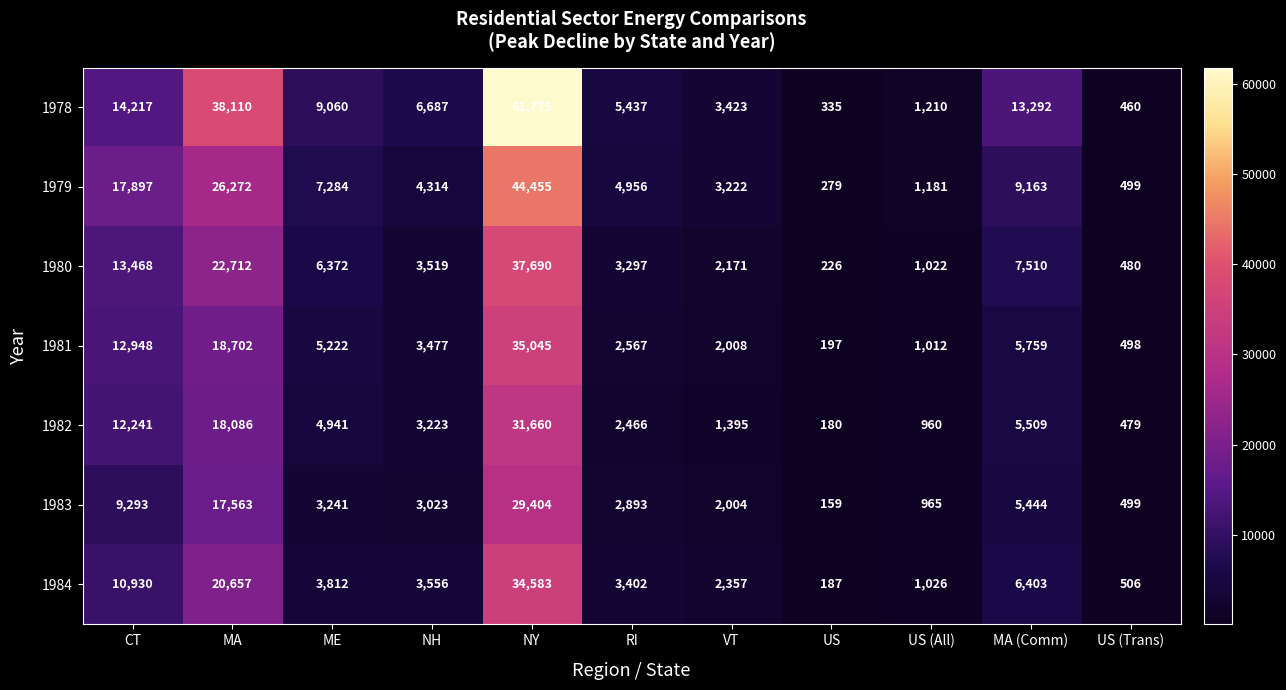

What is the difference between the highest and lowest values at US (Trans)?

46